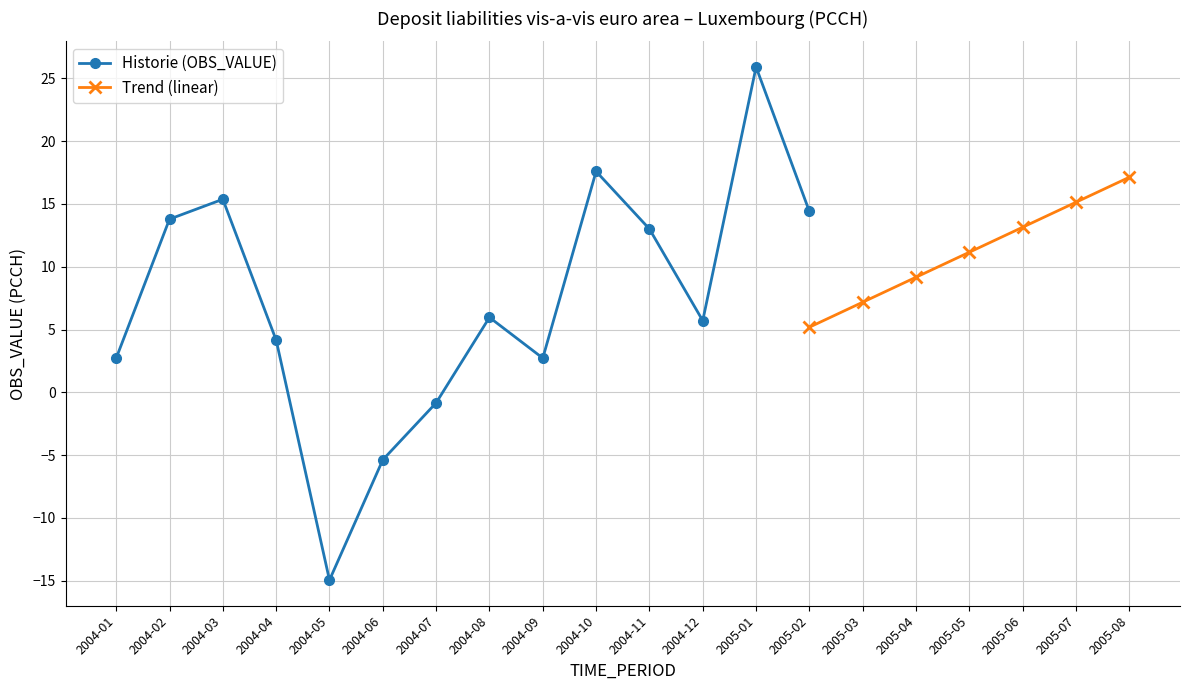

What is the lowest value of the Historie (OBS_VALUE) series?

-15.0